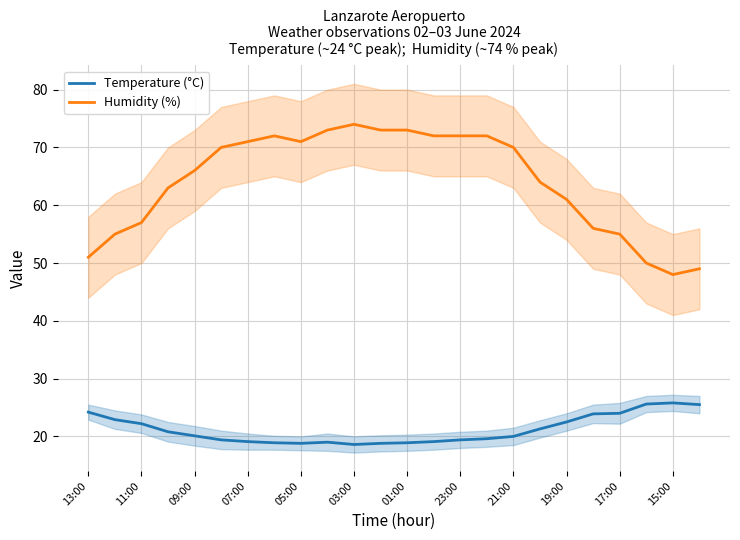

The Humidity (%) series shows 57.0 at 11:00. True or false?

True